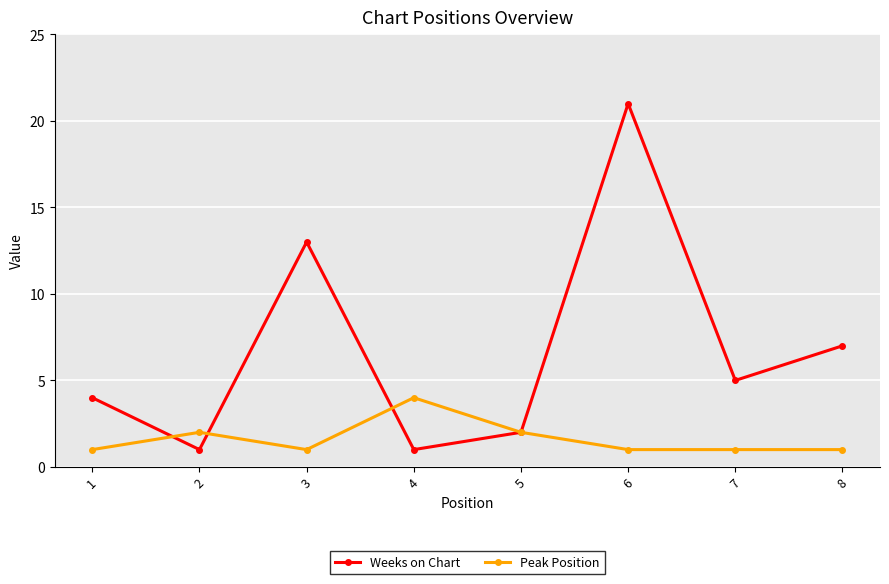

What is the sum of all Peak Position values?

13